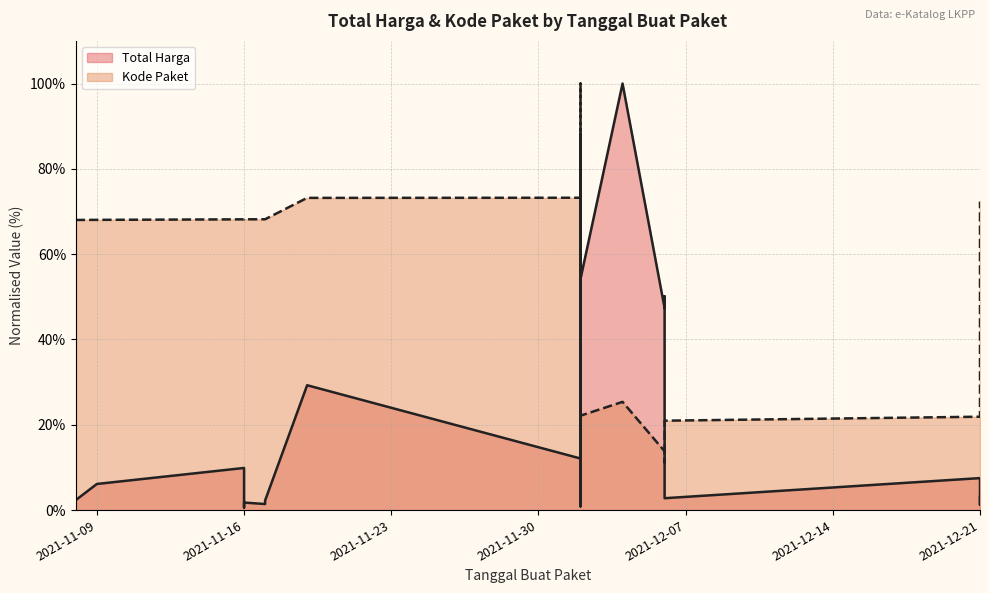

True or false: Total Harga has more than 1 interior local peaks.

True